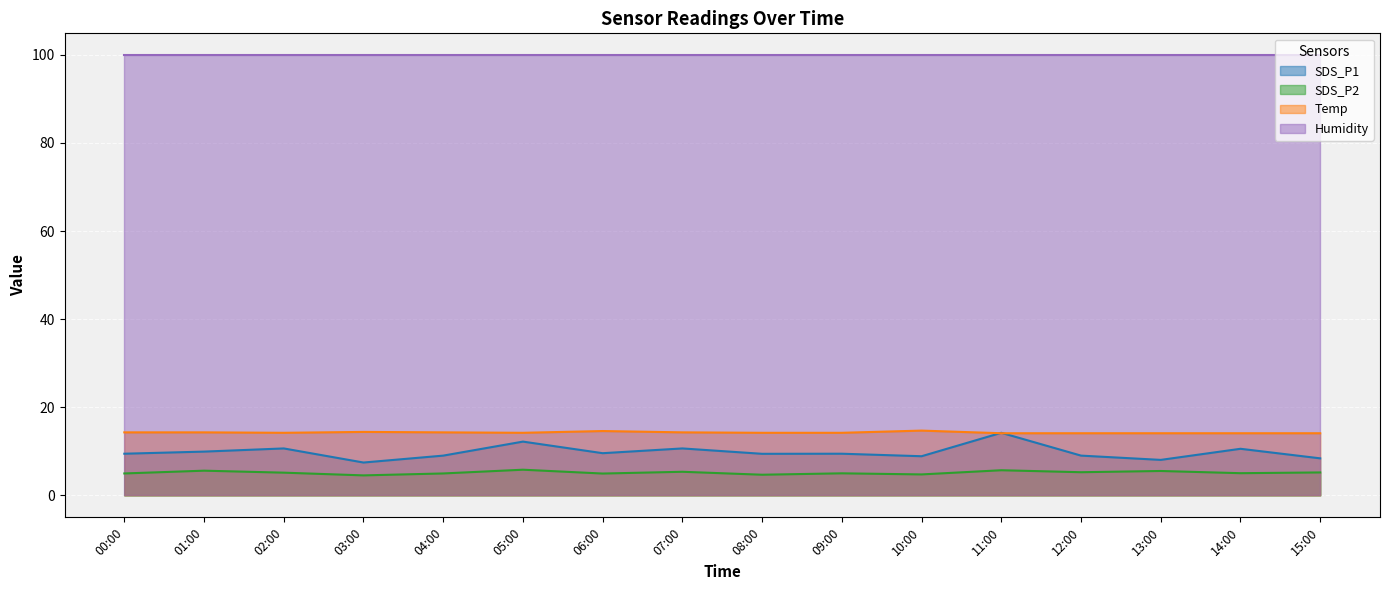

Count the Temp values in the range 14 to 15.

16